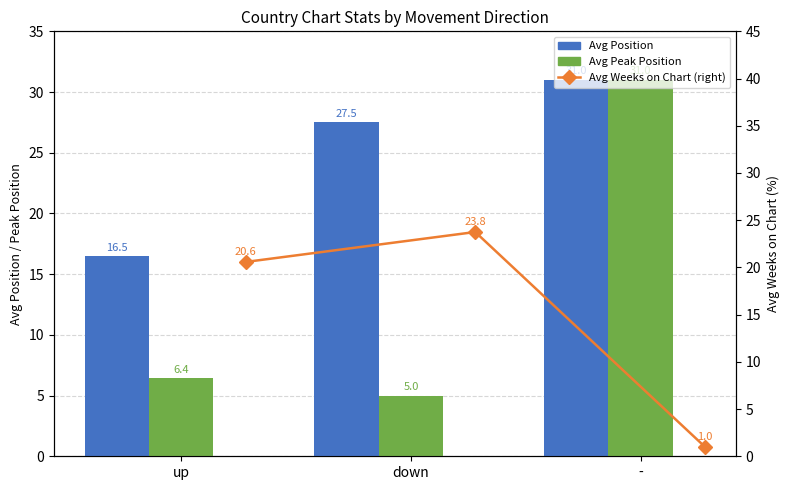

Does the chart contain any negative values?

No